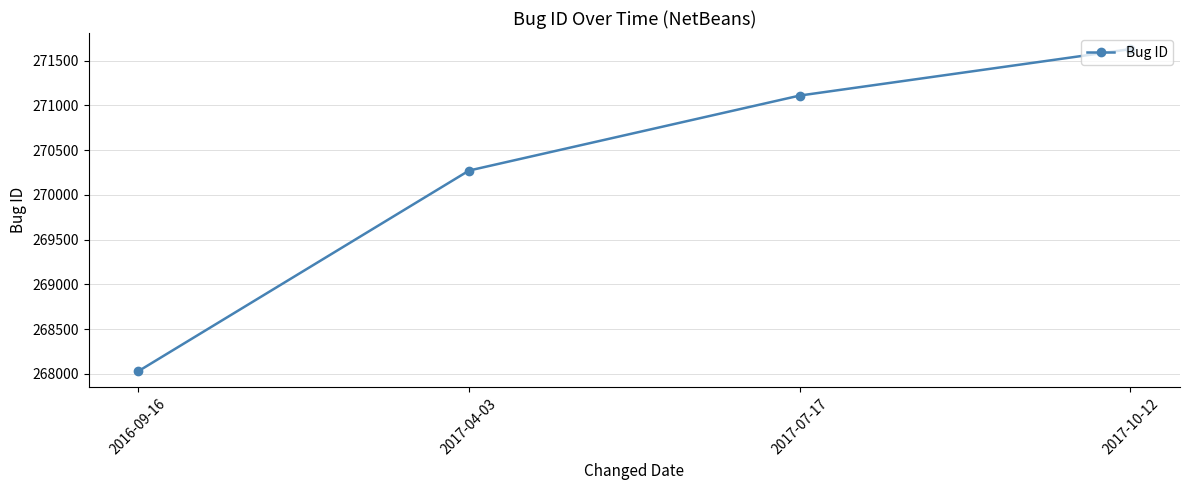

What is the change in value from 2016-09-16 to 2017-04-03?

+2242